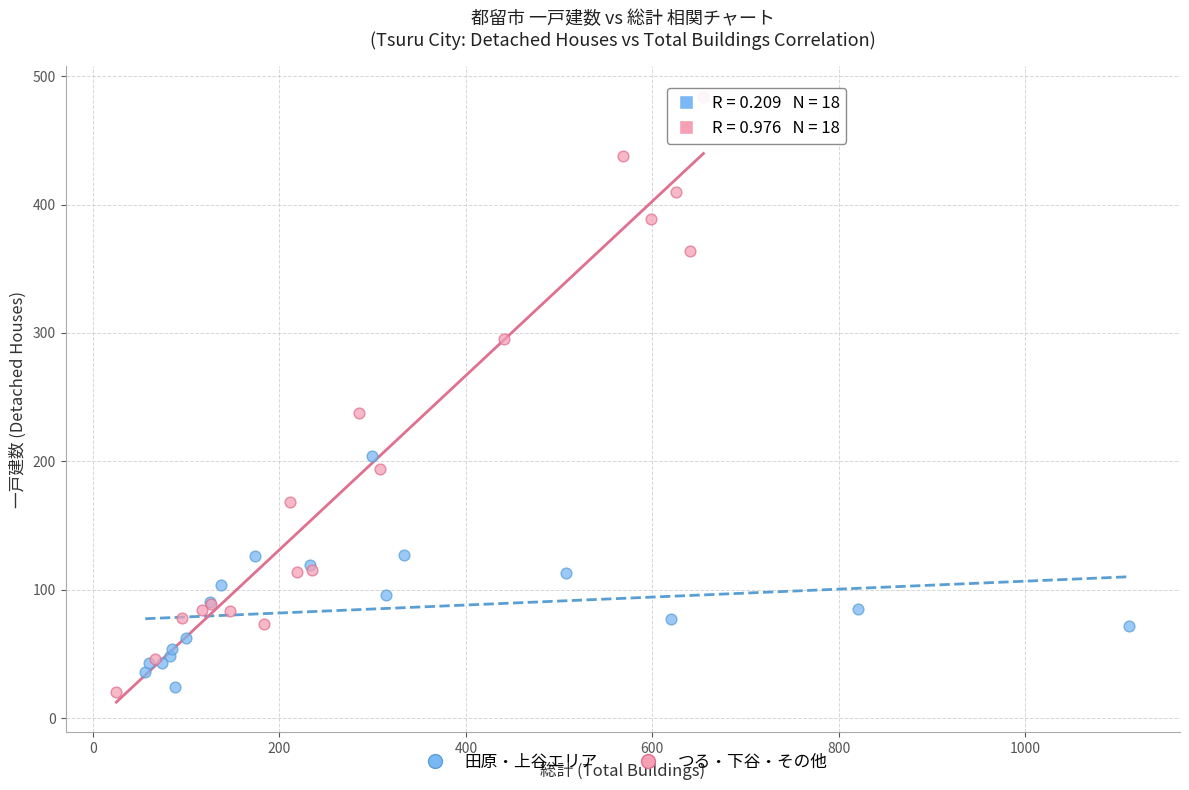

Which series has the widest spread of Y values?

つる・下谷・その他